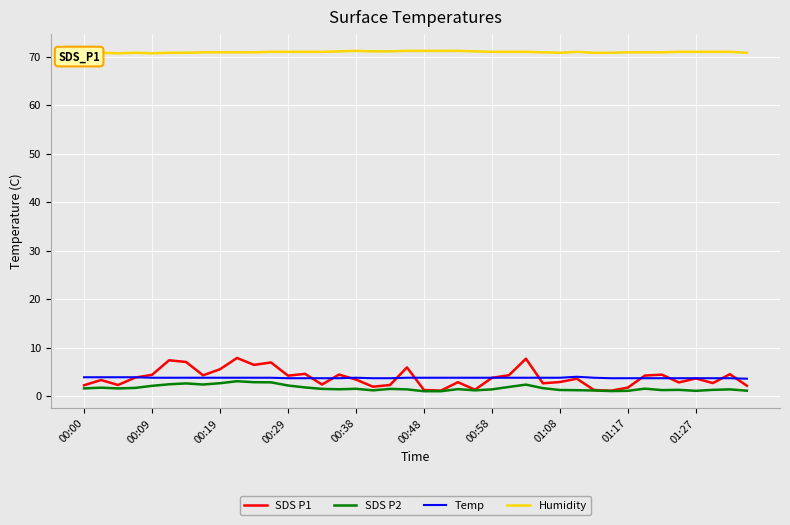

True or false: Humidity and SDS P1 intersect in this chart.

False